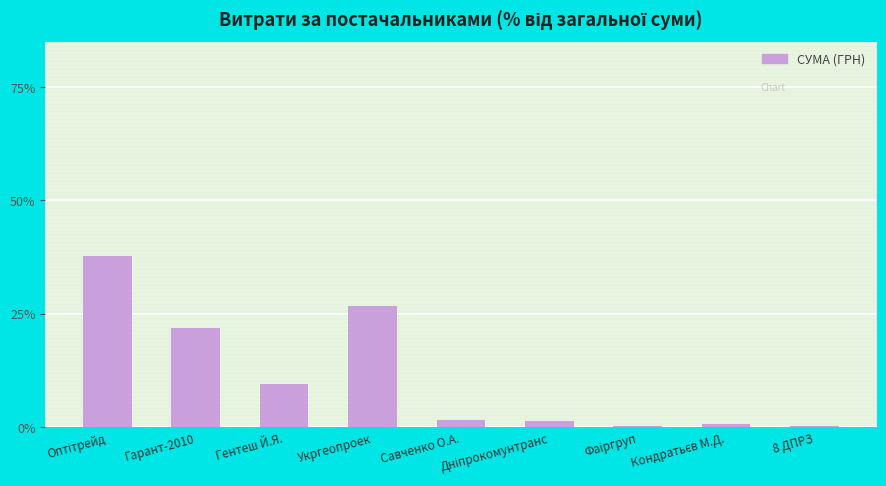

What is the sum of all values?

100.0